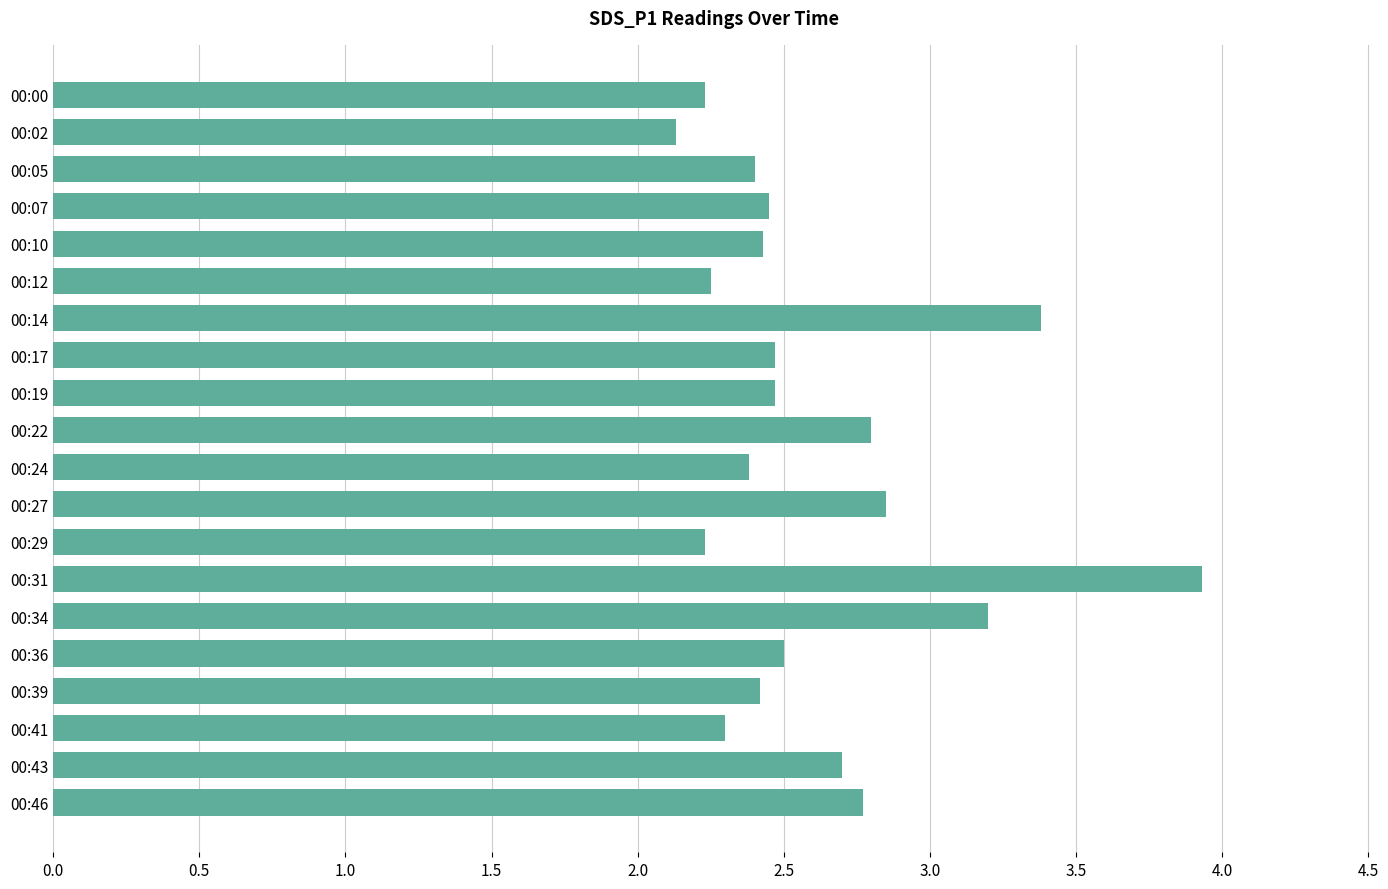

What is the change in value from 00:17 to 00:46?

+0.3